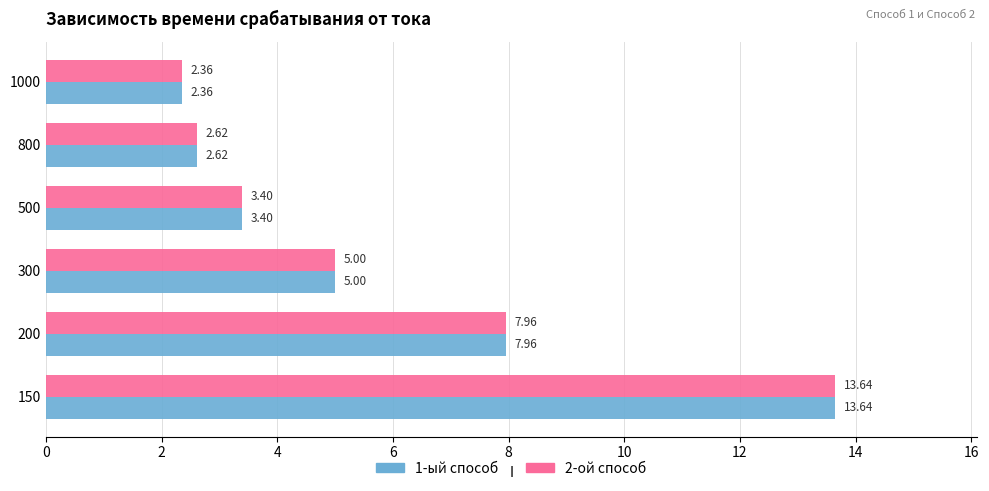

What is the difference between the second highest and minimum values in the 2-ой способ series?

5.6